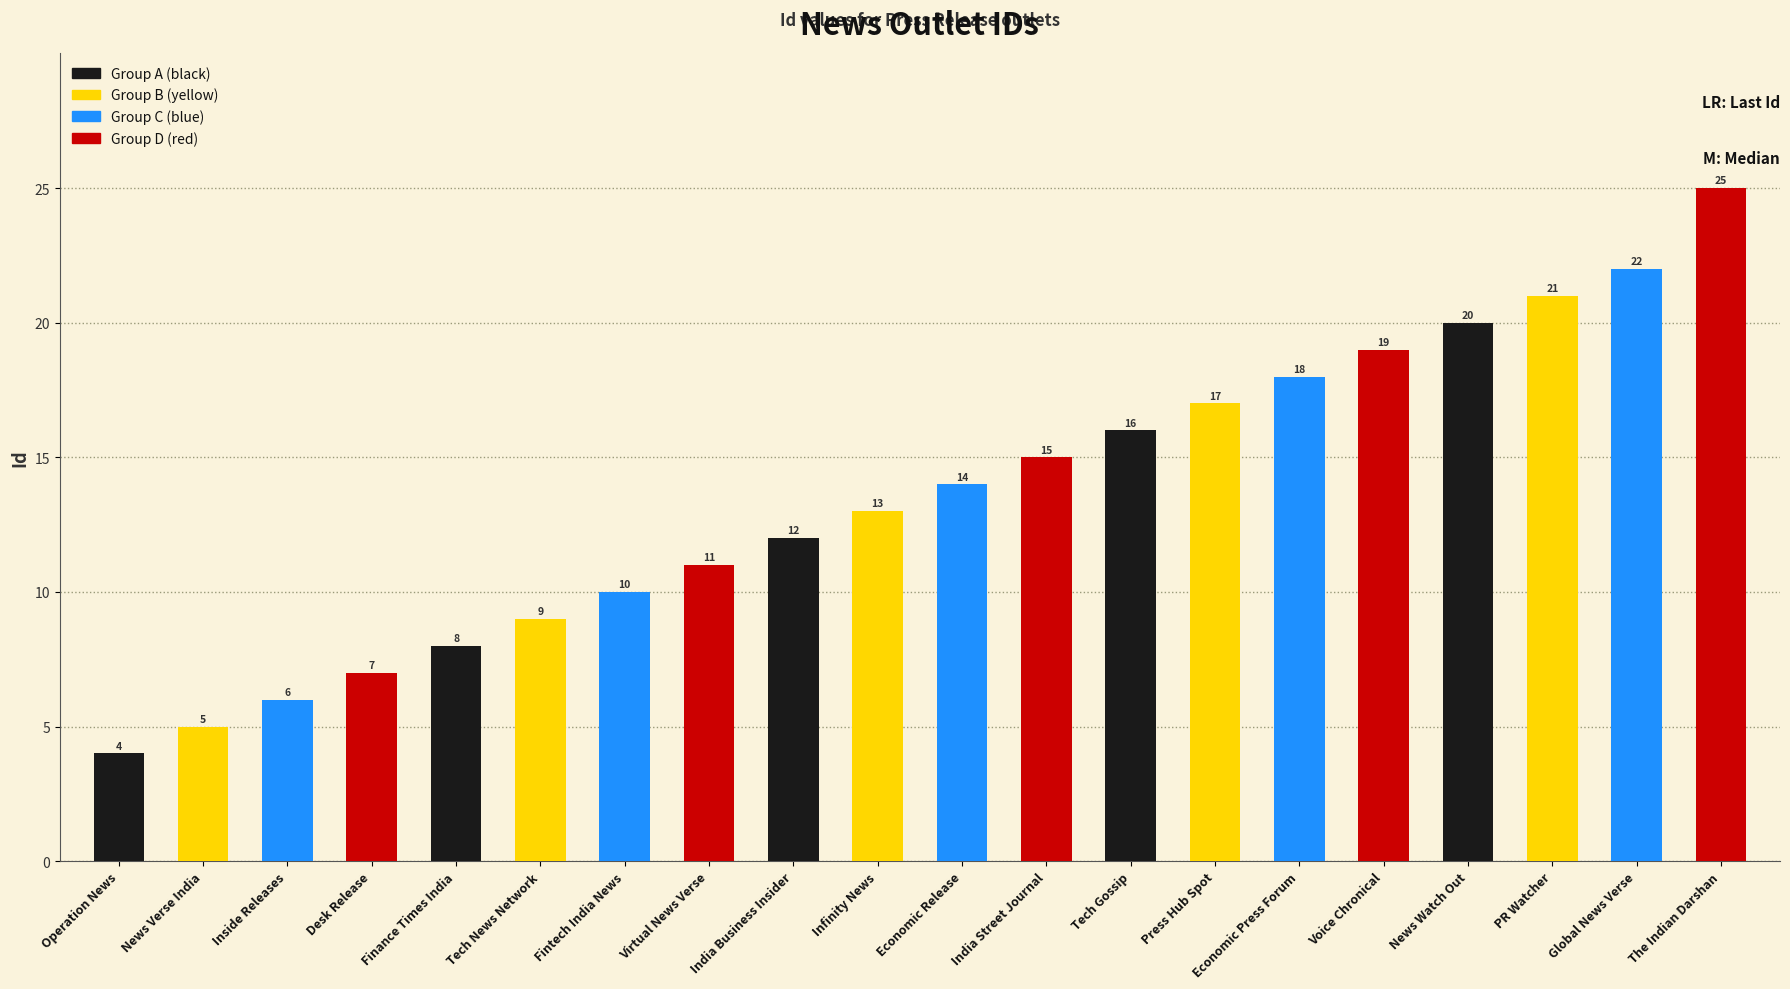

What is the ratio of the value at The Indian Darshan to the value at India Business Insider?

2.1